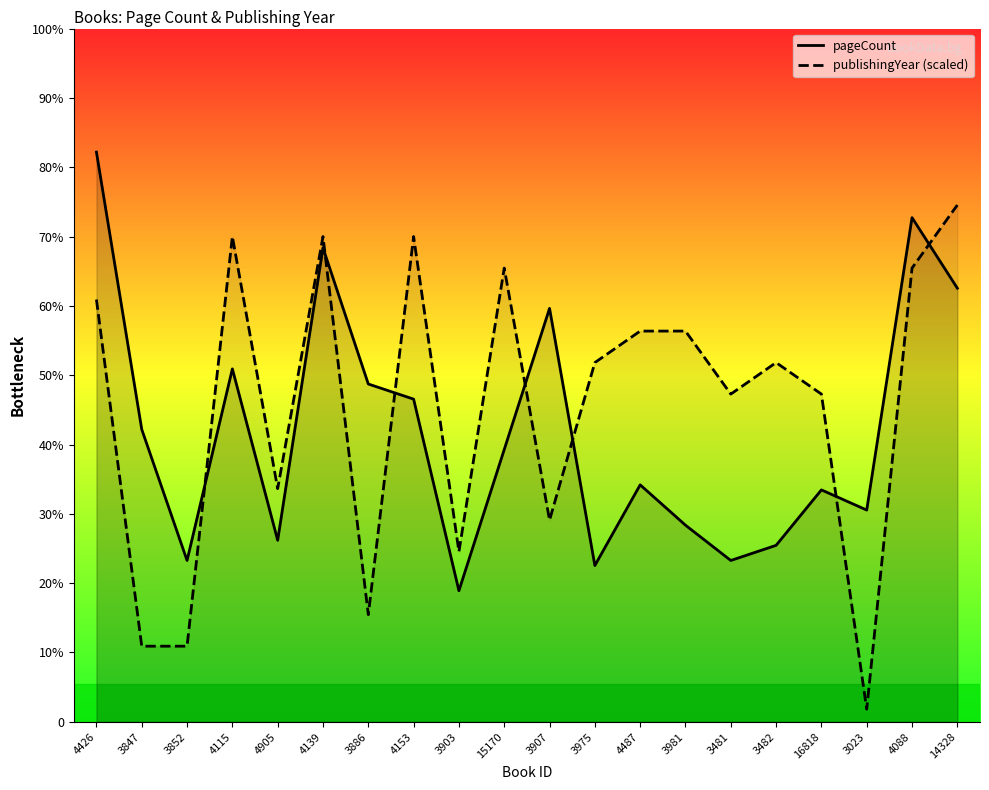

The value of publishingYear (scaled) at 3886 is 24. True or false?

False